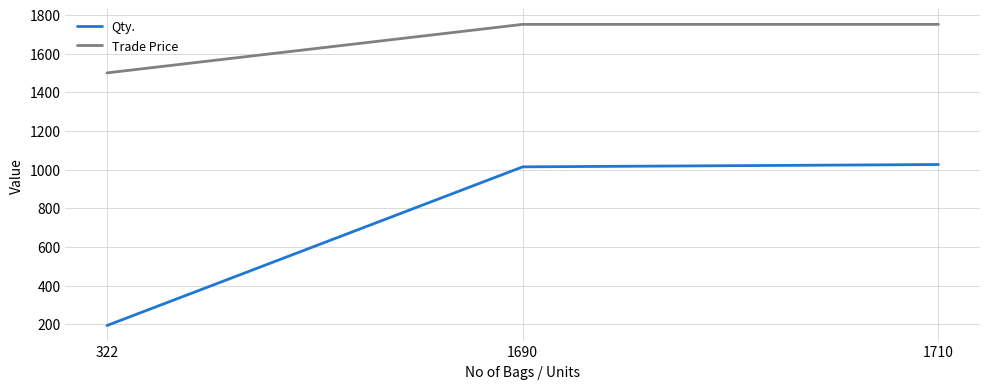

What is the lowest value of the Trade Price series?

1500.0